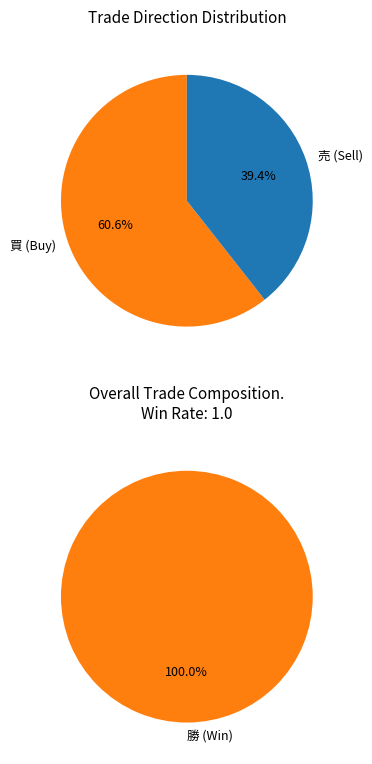

What portion of the pie excludes 引分?

100.0%